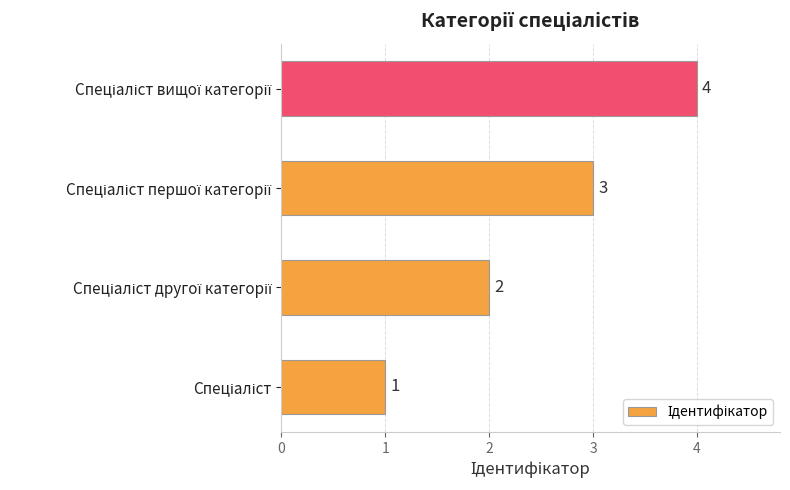

What is the maximum value shown in the chart?

4